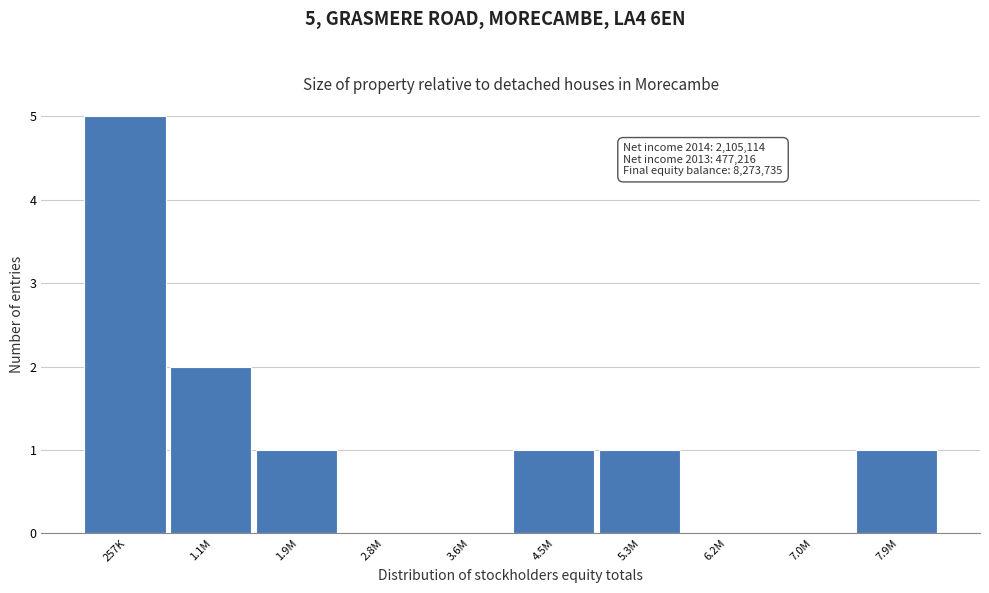

Reading right to left, list all the values displayed in this chart.

7.9M=1	7.0M=0	6.2M=0	5.3M=1	4.5M=1	3.6M=0	2.8M=0	1.9M=1	1.1M=2	257K=5